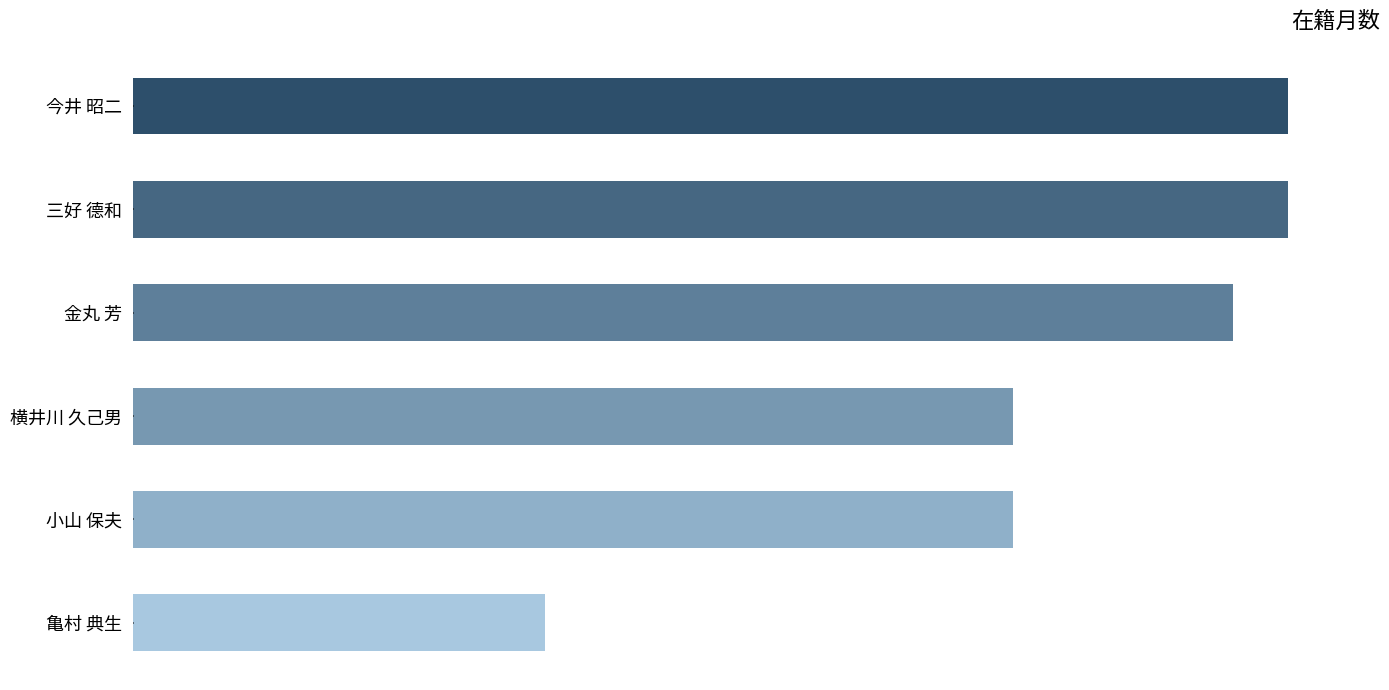

Are the bars horizontal?

Yes